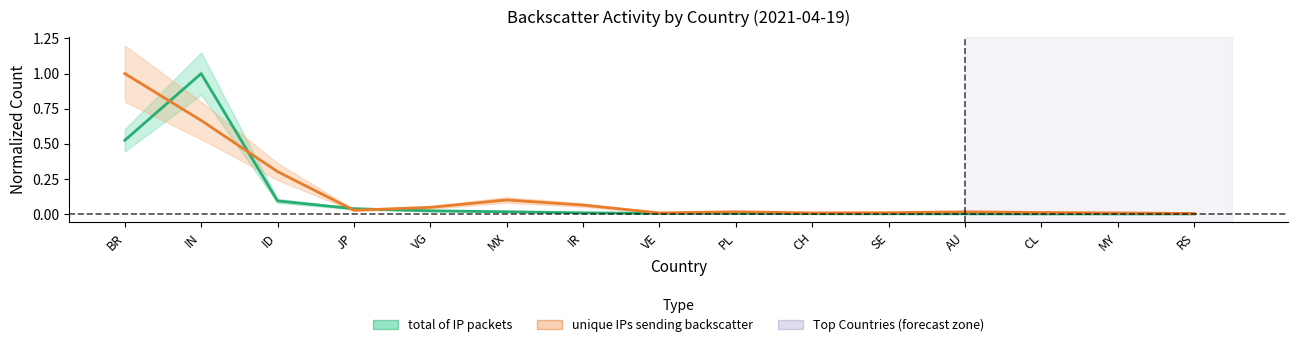

What is the total value across all series at IN?

1.7